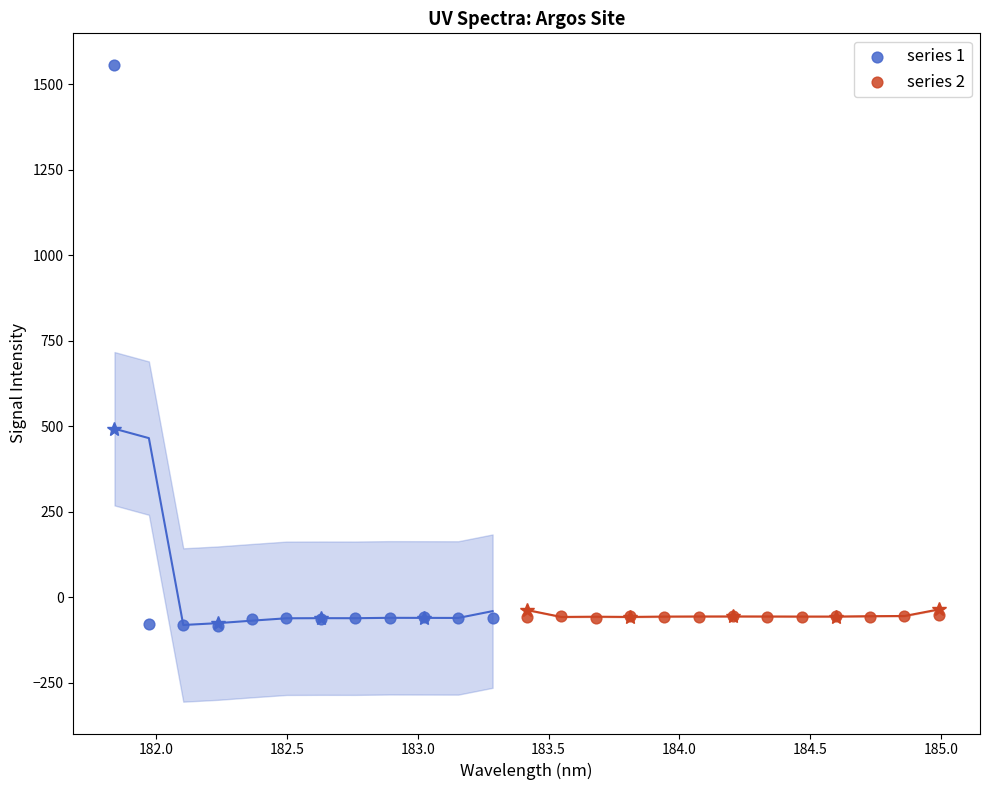

Which series reaches the maximum Y coordinate?

series 1